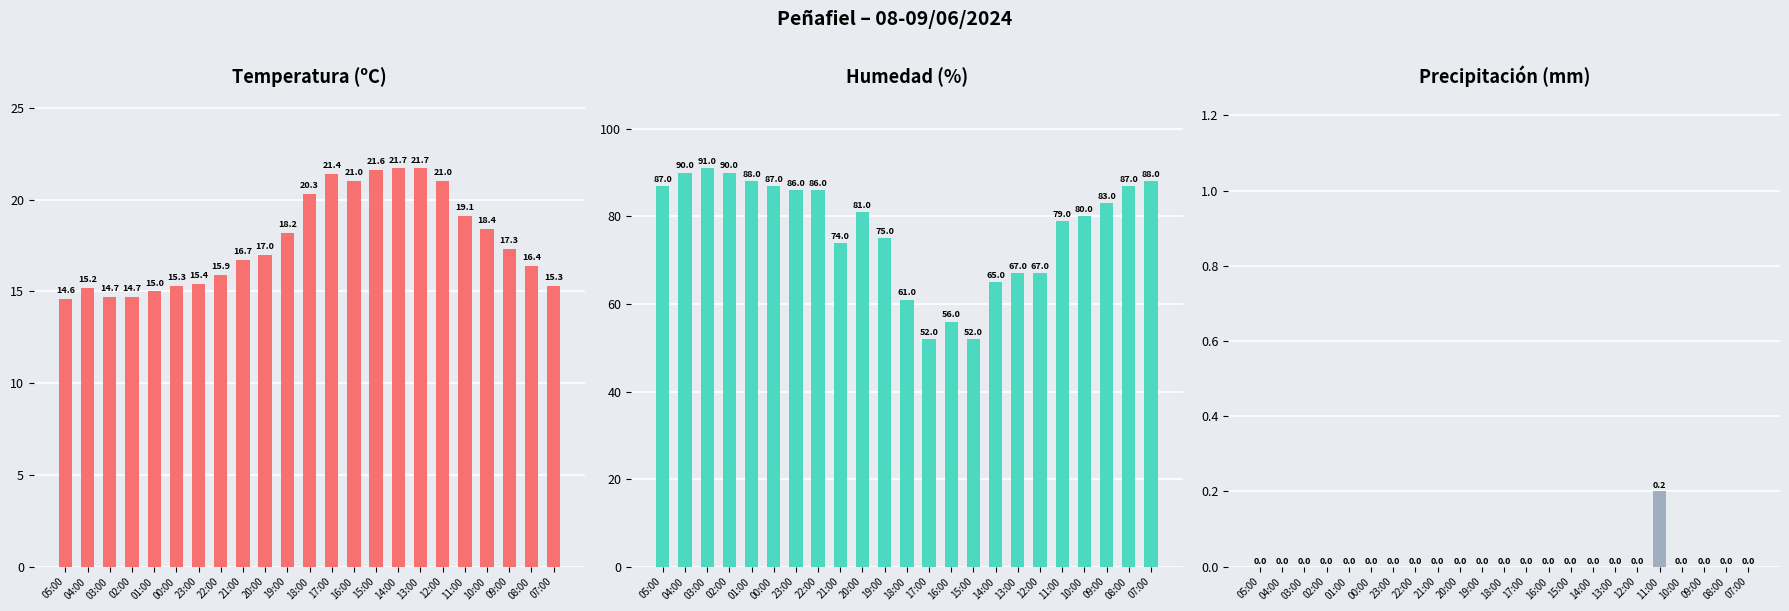

What position from the left is 11:00?

19